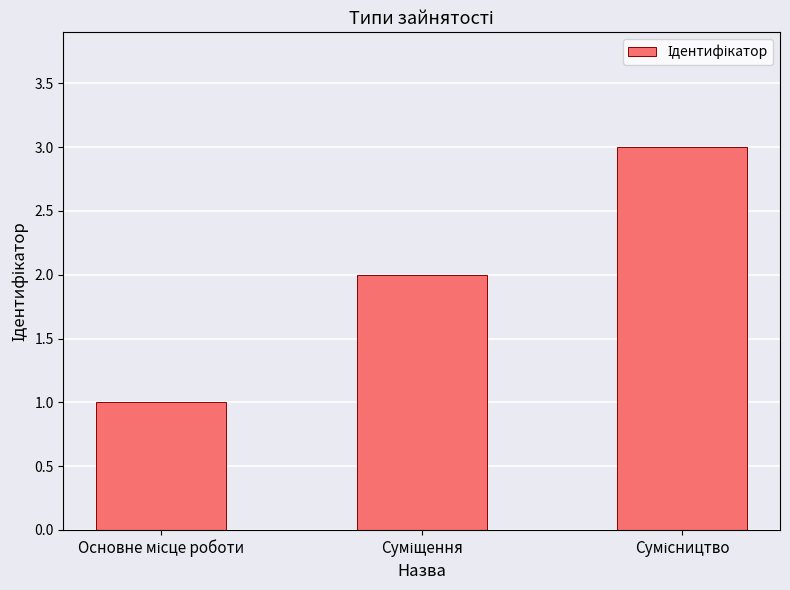

What is the greatest value displayed?

3